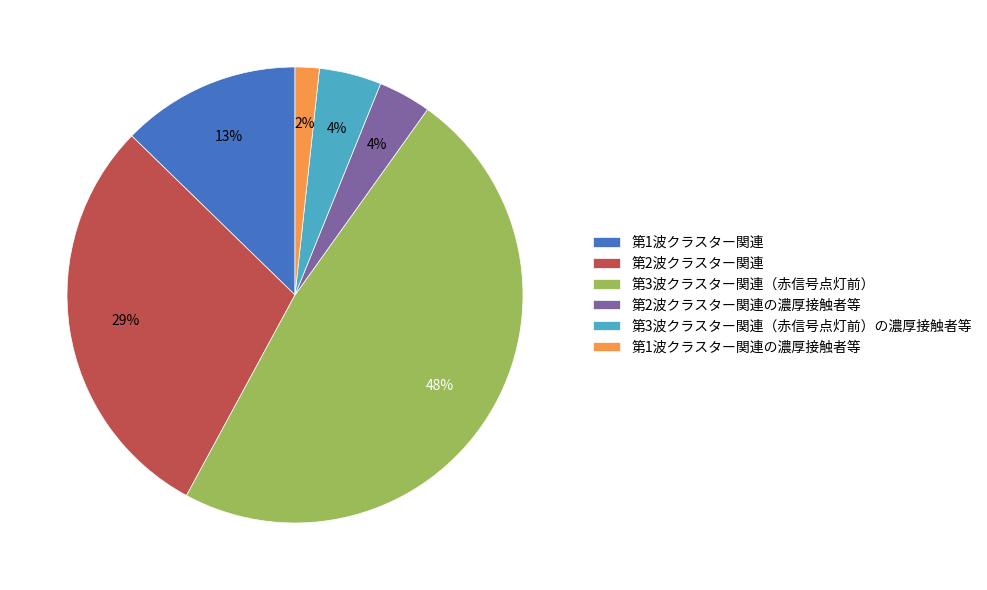

Combined, do 第2波クラスター関連の濃厚接触者等 and 第1波クラスター関連の濃厚接触者等 account for over 50%?

No